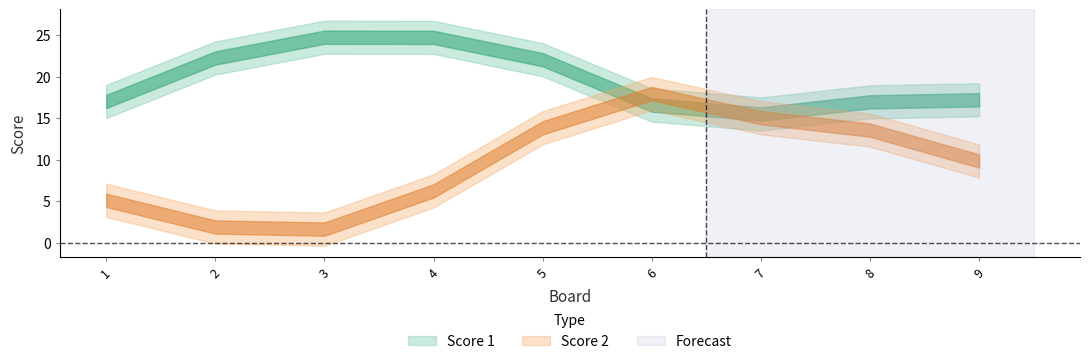

What are all the series names shown in the legend?

Score 1, Score 2